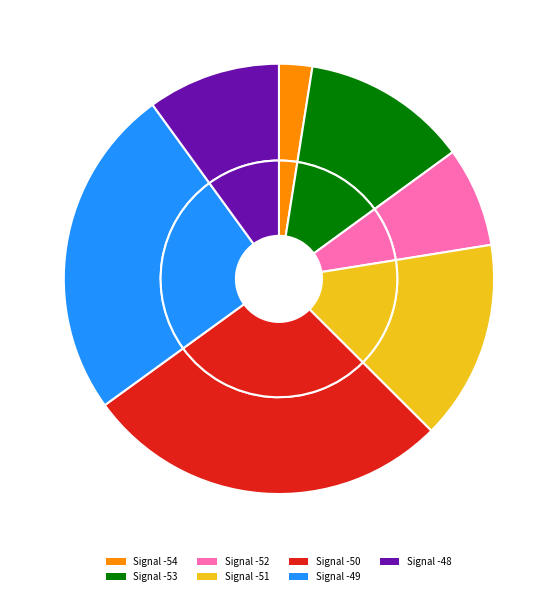

The 35 slice represents 15% of the pie. True or false?

False